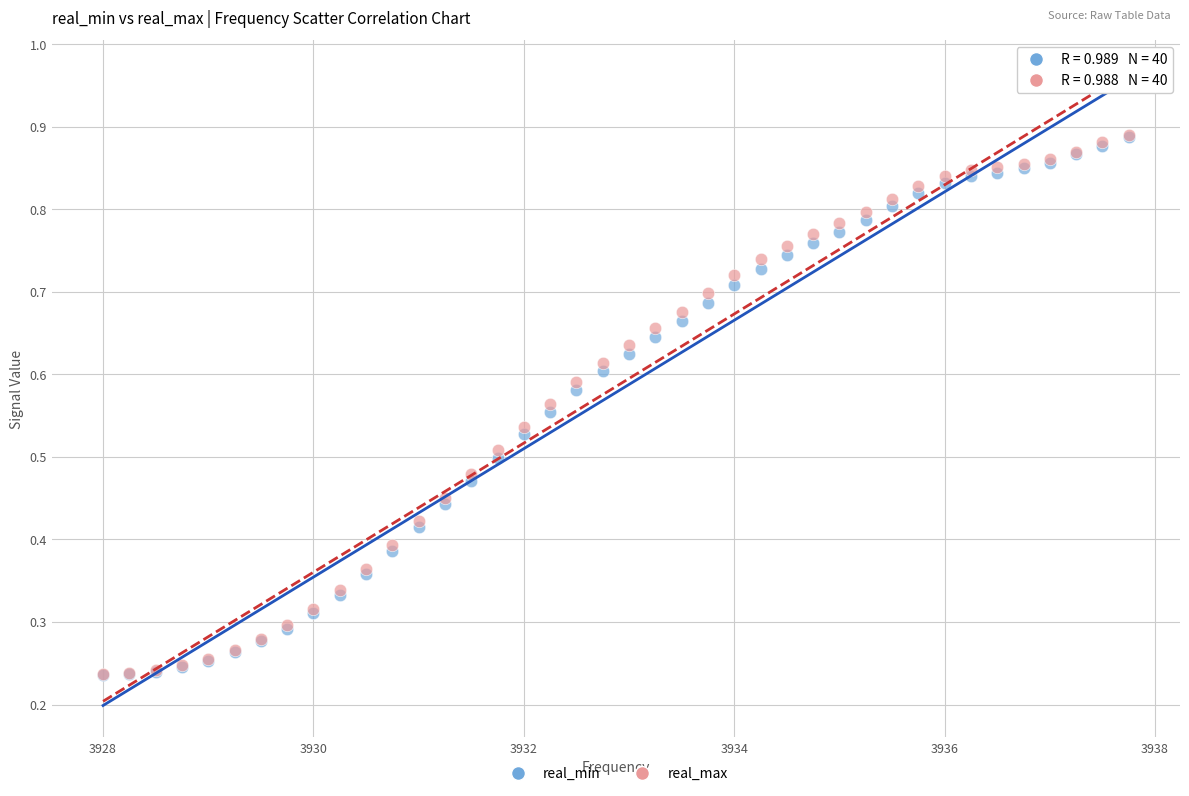

Which series has the largest Y range (max minus min)?

real_max